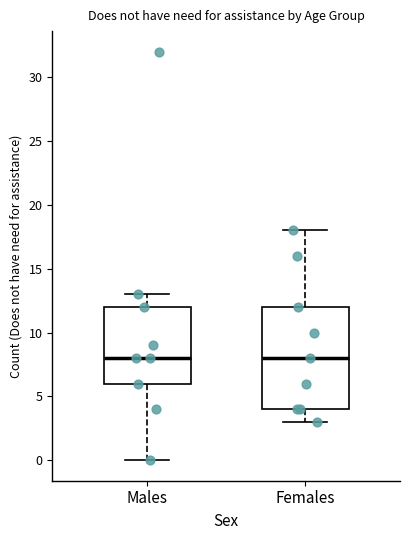

Reading left to right, transcribe this box plot: for each box, give where its median line is, the range the box spans, and where its two whiskers end, as read against the y-axis. The values are not printed on the chart, so give them approximately, as read against the axis.

Males: median 8, box 6 to 12, whiskers 0 to 13
Females: median 8, box 4 to 12, whiskers 3 to 18